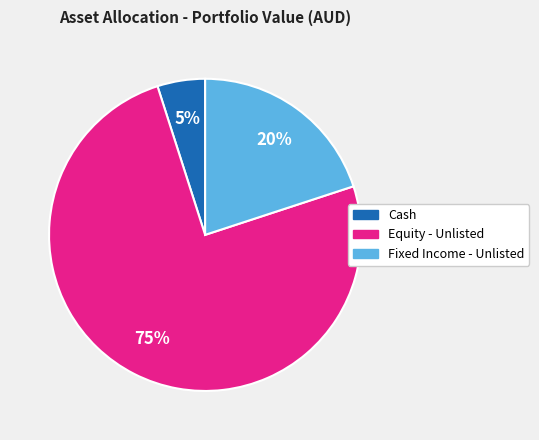

To the nearest percent, what is the average slice percentage?

33%